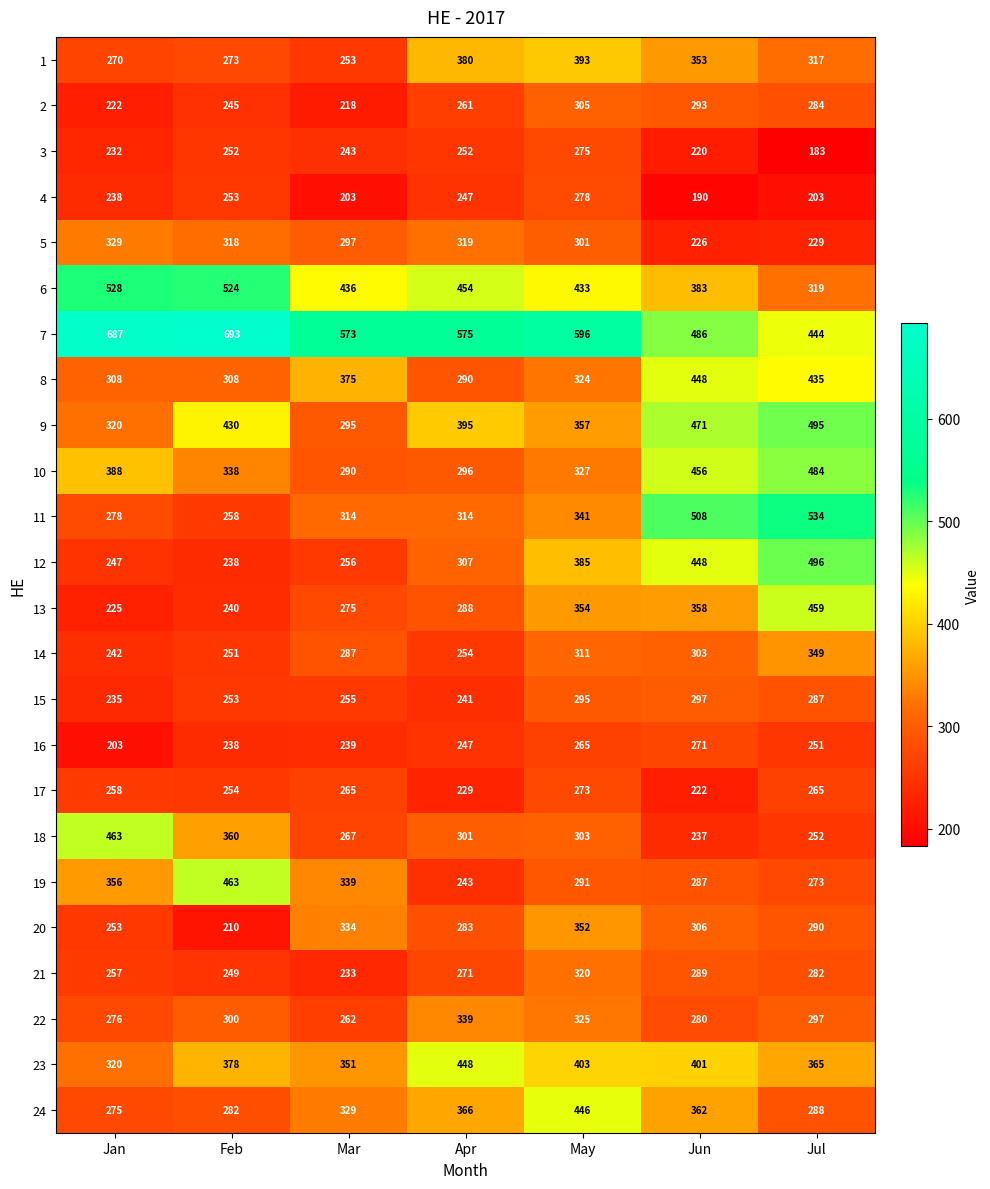

At which label is 3 closest to 229?

Jan